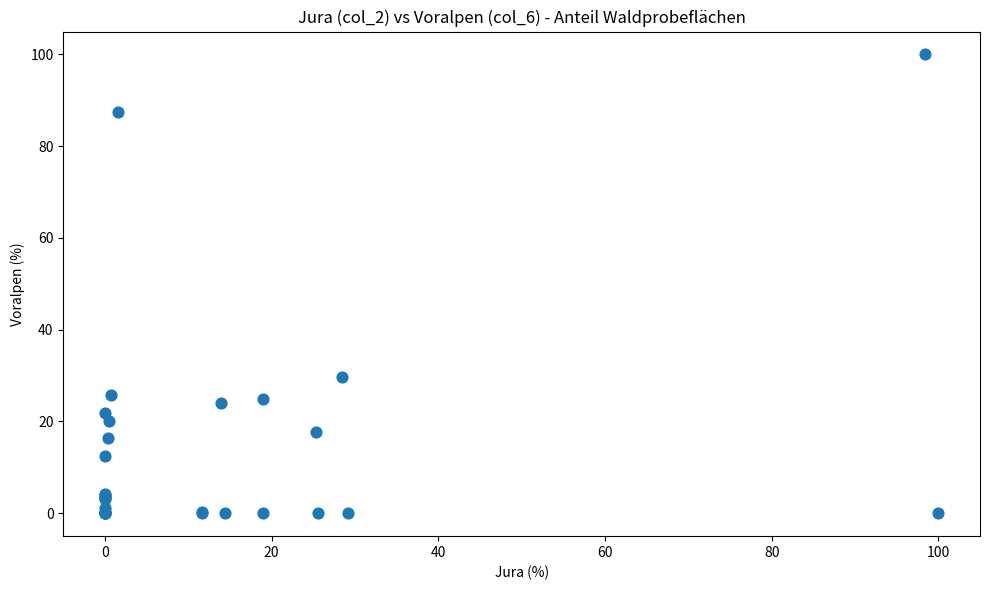

What Y value in the scatter plot is closest to 50?

29.8